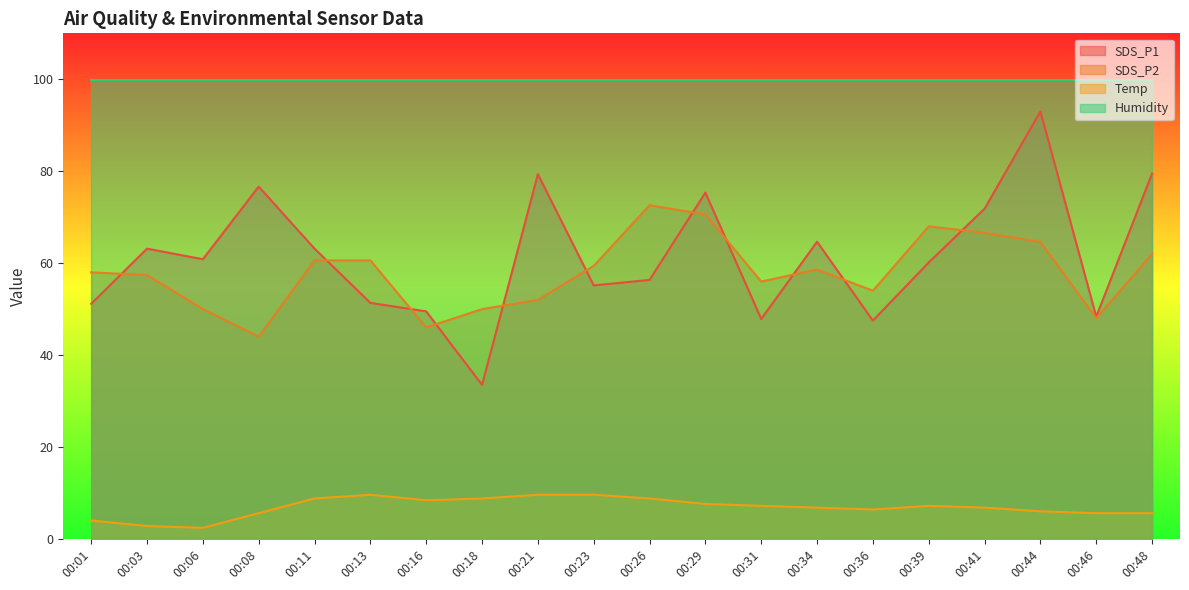

Rank the series by their maximum value, from highest to lowest.

Humidity, SDS_P1, SDS_P2, Temp